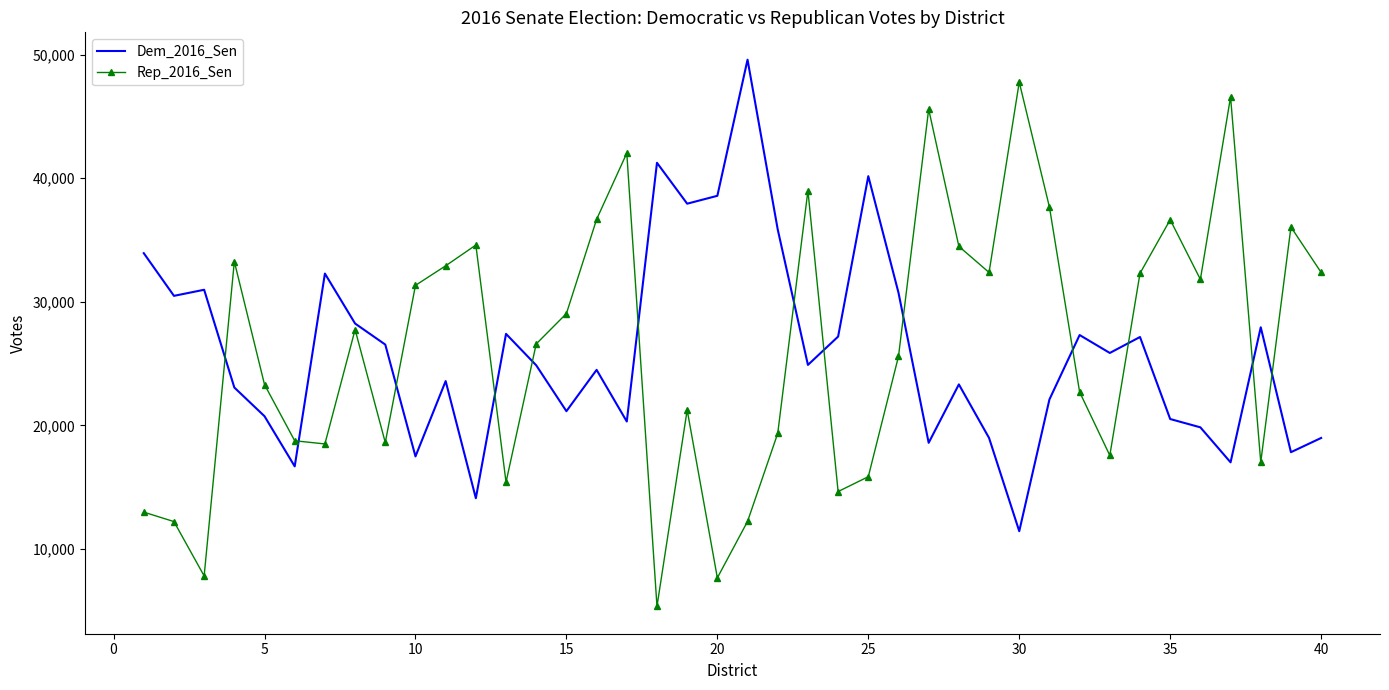

Count the number of categories in the chart.

40